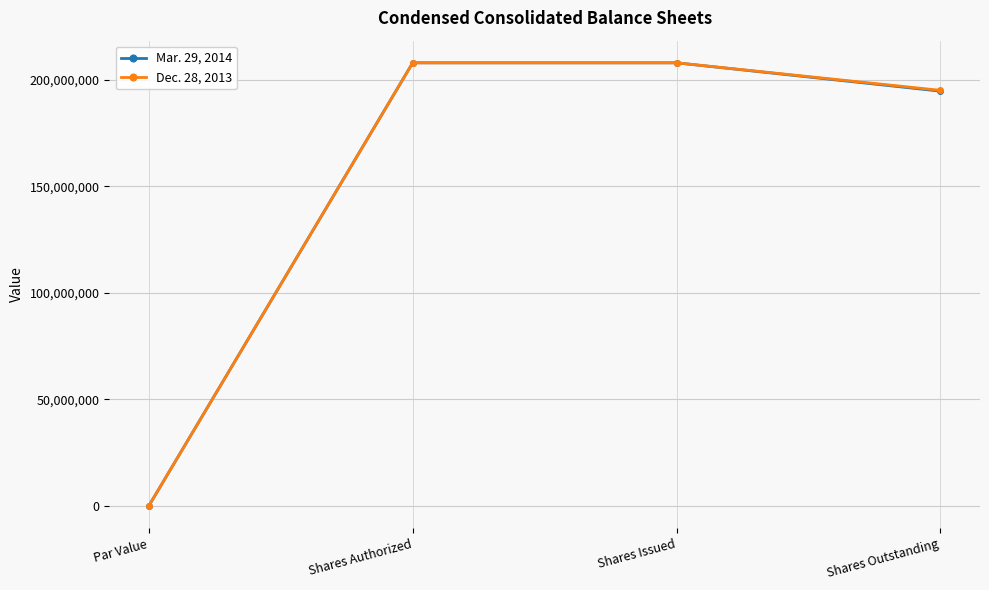

What is the difference between the second highest and minimum values in the Dec. 28, 2013 series?

208077408